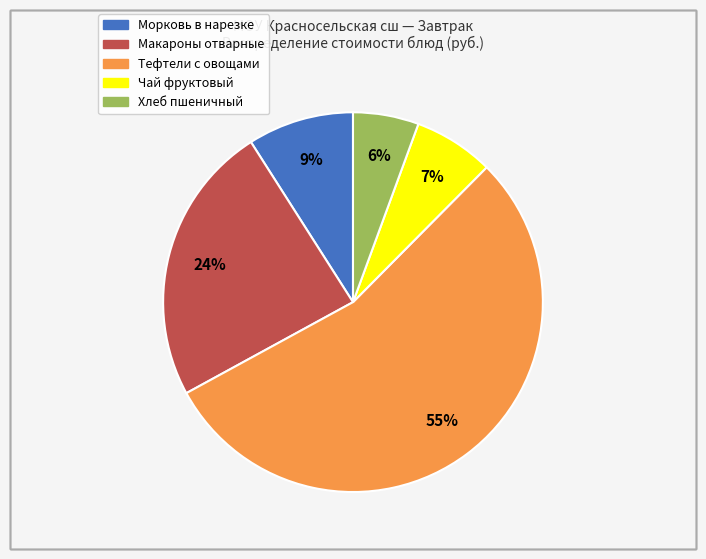

Rank the categories by value from lowest to highest.

Хлеб пшеничный, Чай фруктовый, Морковь в нарезке, Макароны отварные, Тефтели с овощами